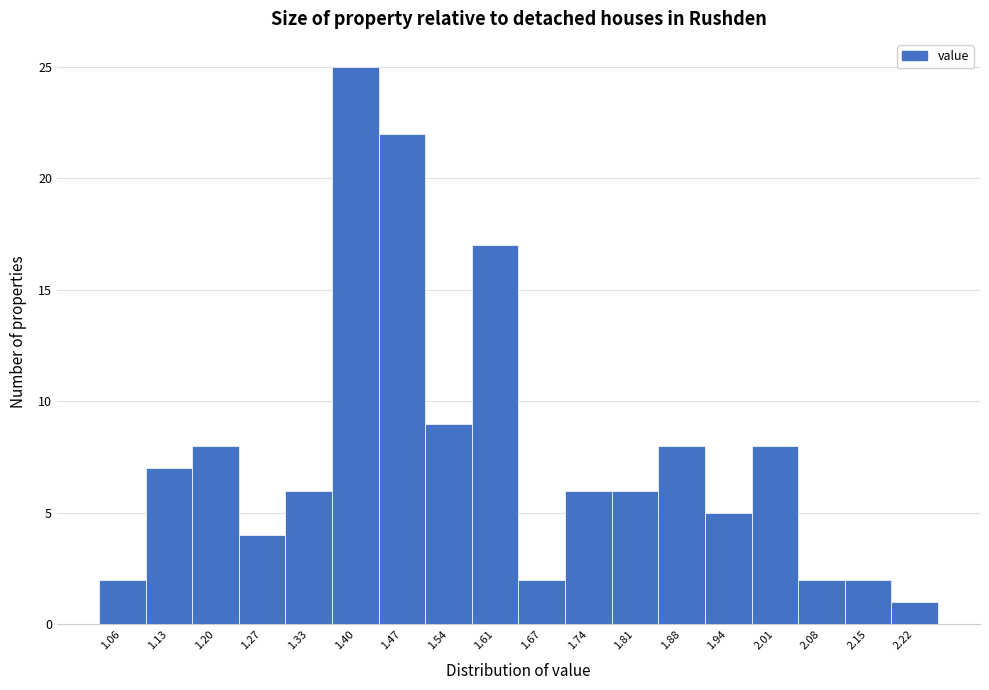

How tall is the bar that spans 1.84 to 1.91 on the x-axis? Neither the bar edges nor the heights are printed on the chart, so give them approximately, as read against the axes.

8